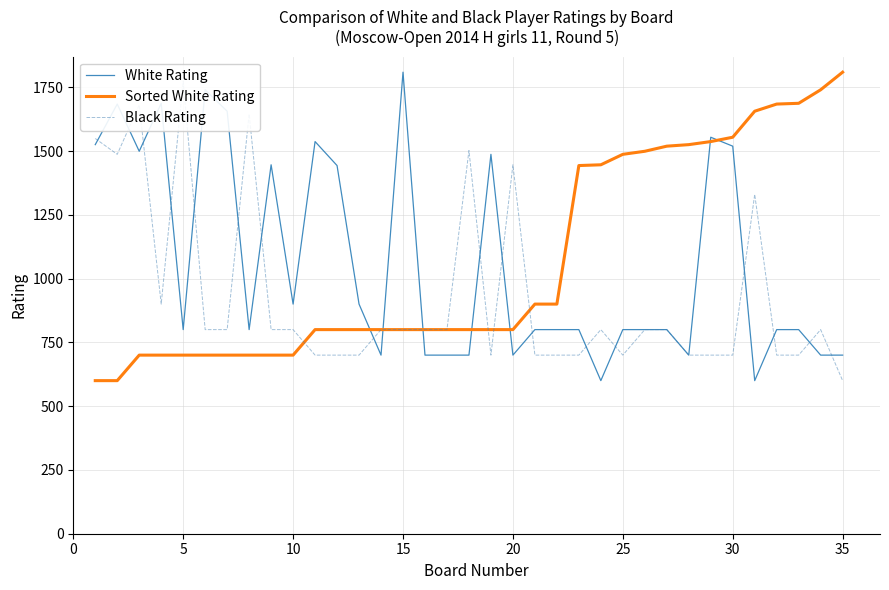

The value of Sorted White Rating at 15 is 800. True or false?

True